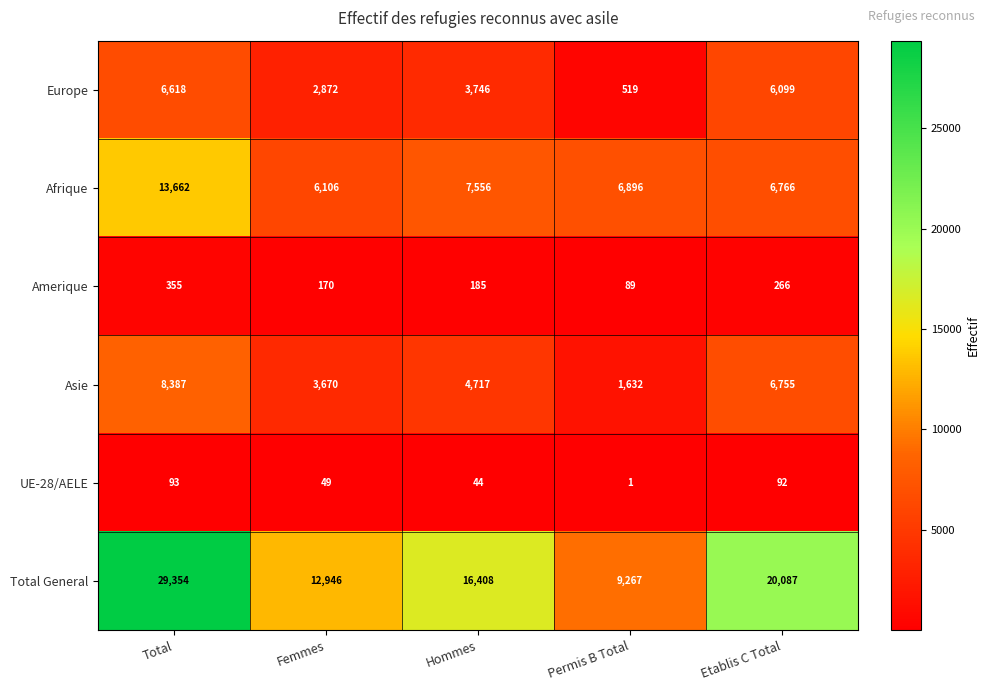

How many Asie values are between 3670 and 6755?

3